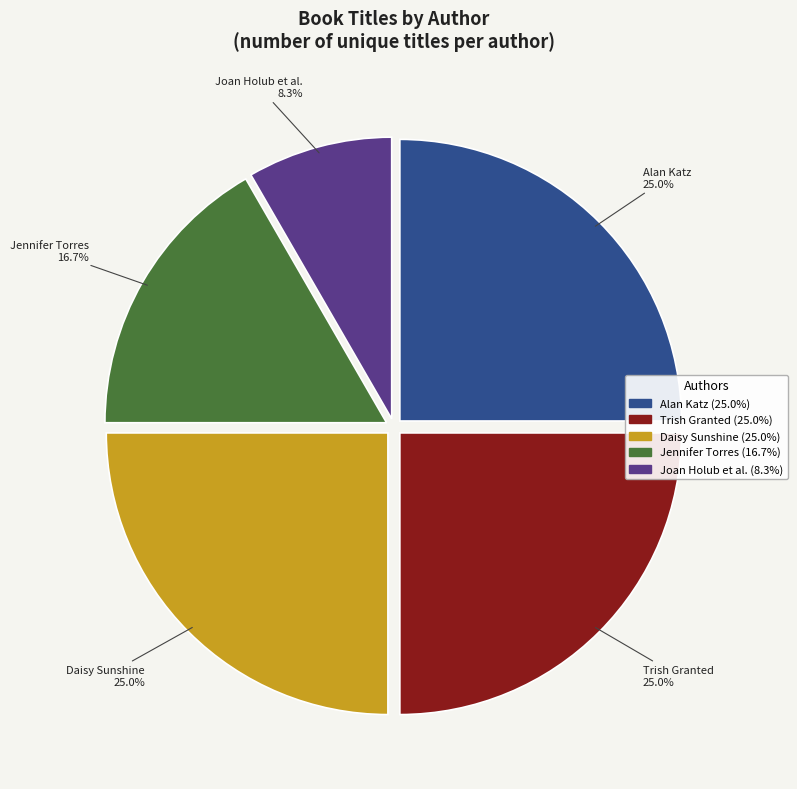

Does any single category account for the majority?

No